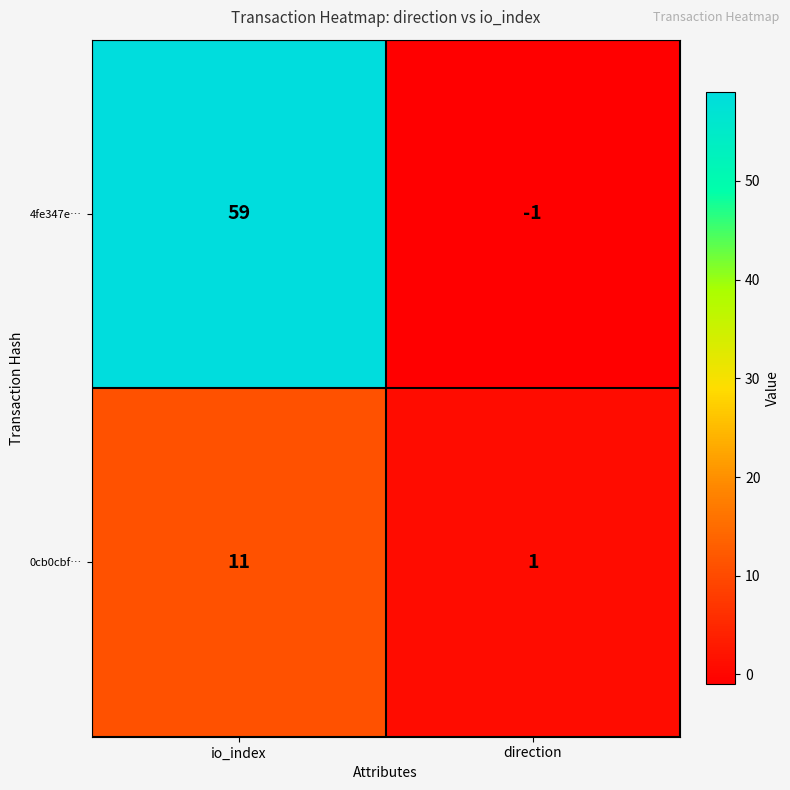

Which label corresponds to the largest value in the chart?

io_index